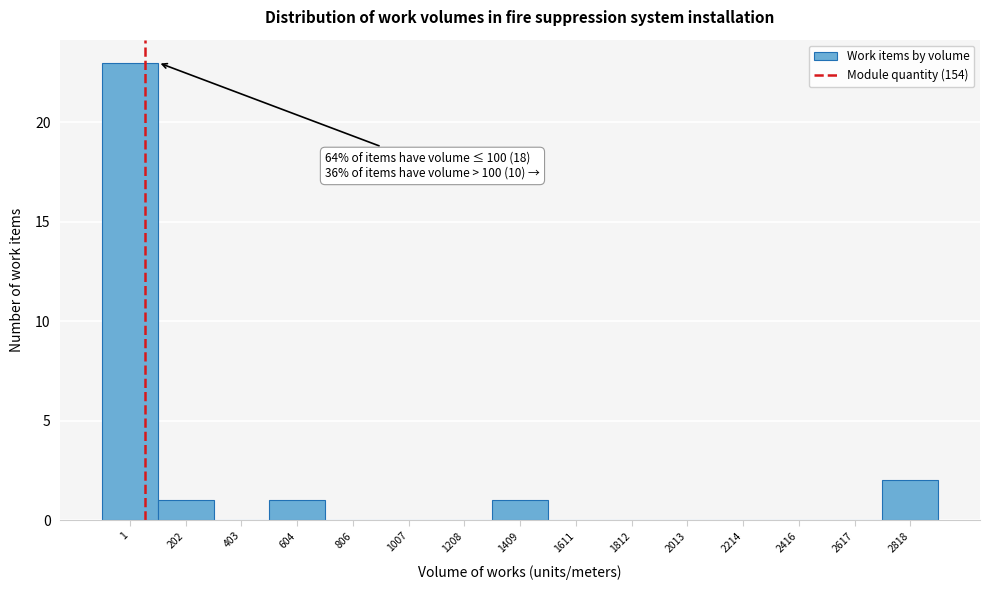

Reading right to left, transcribe all the data shown in this chart.

2818=2	2617=0	2416=0	2214=0	2013=0	1812=0	1611=0	1409=1	1208=0	1007=0	806=0	604=1	403=0	202=1	1=23